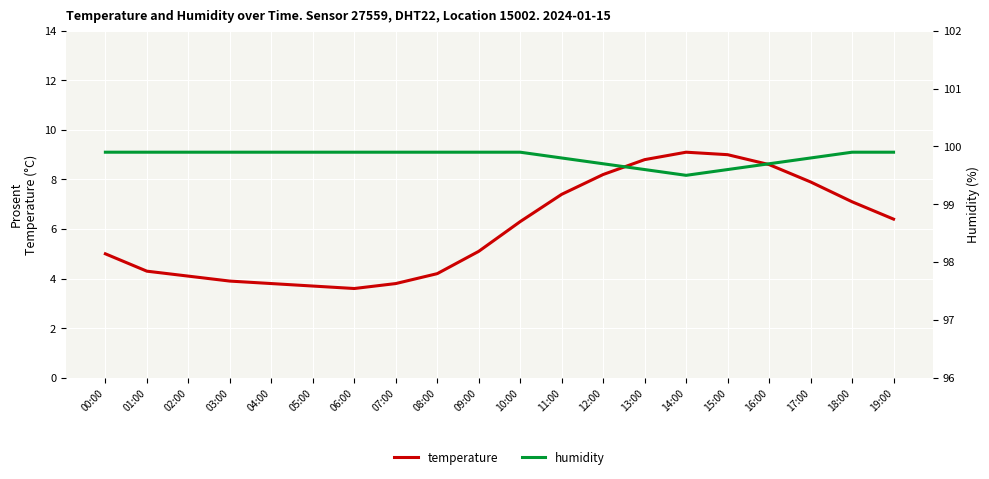

True or false: humidity and temperature cross at least once.

False